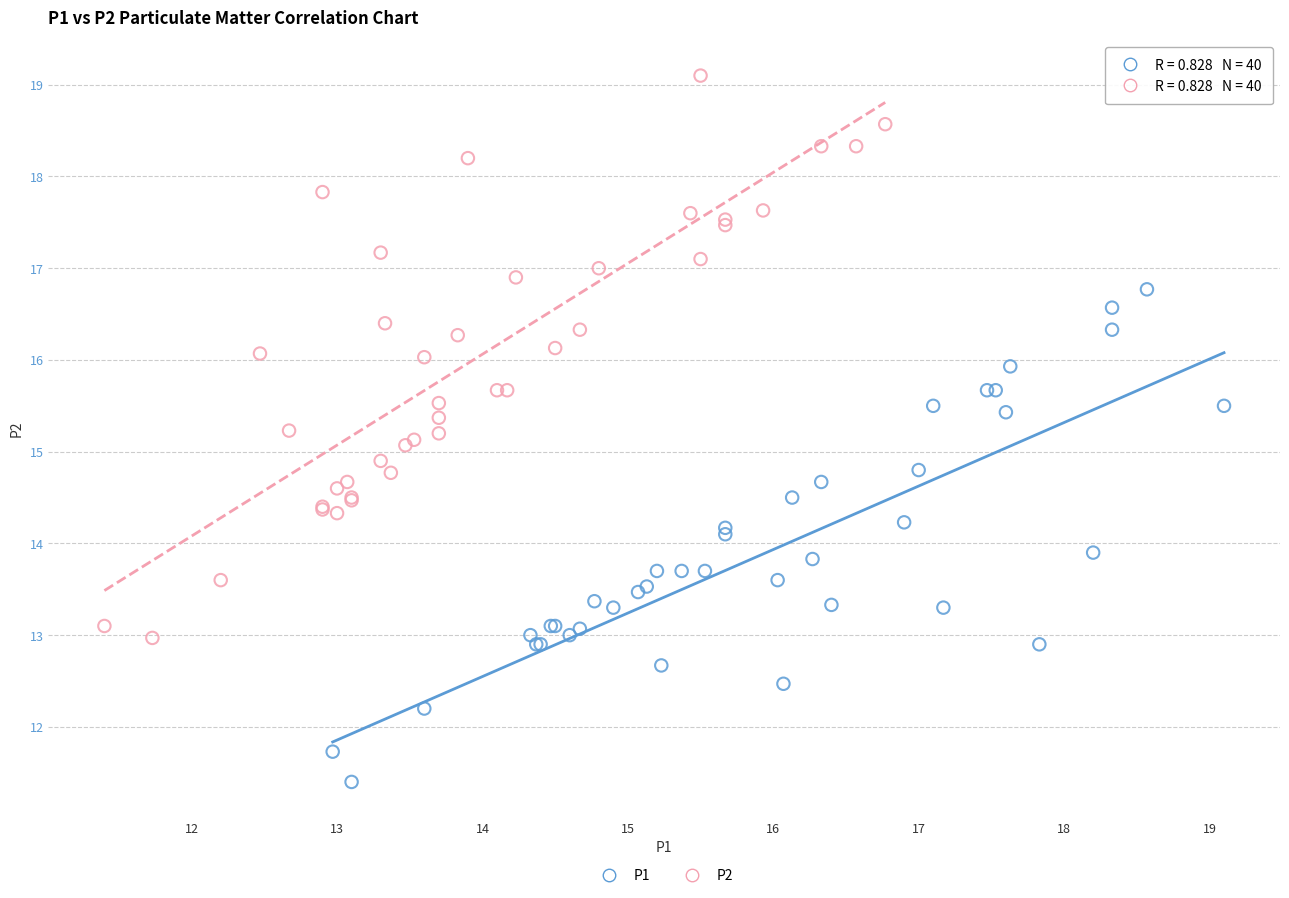

Which series contains the highest Y value?

P2